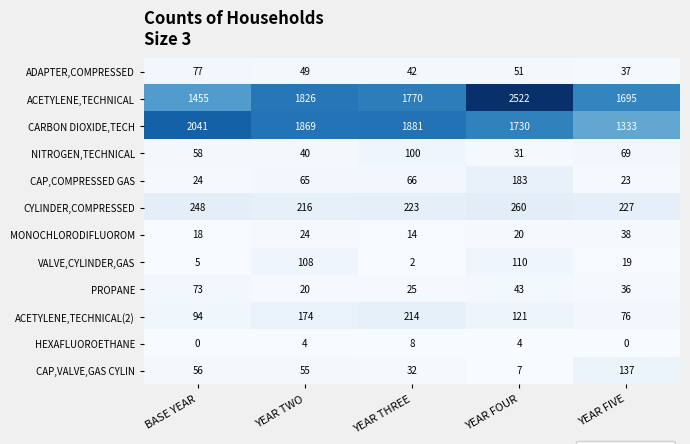

True or false: NITROGEN,TECHNICAL has a value of 163 at YEAR THREE.

False